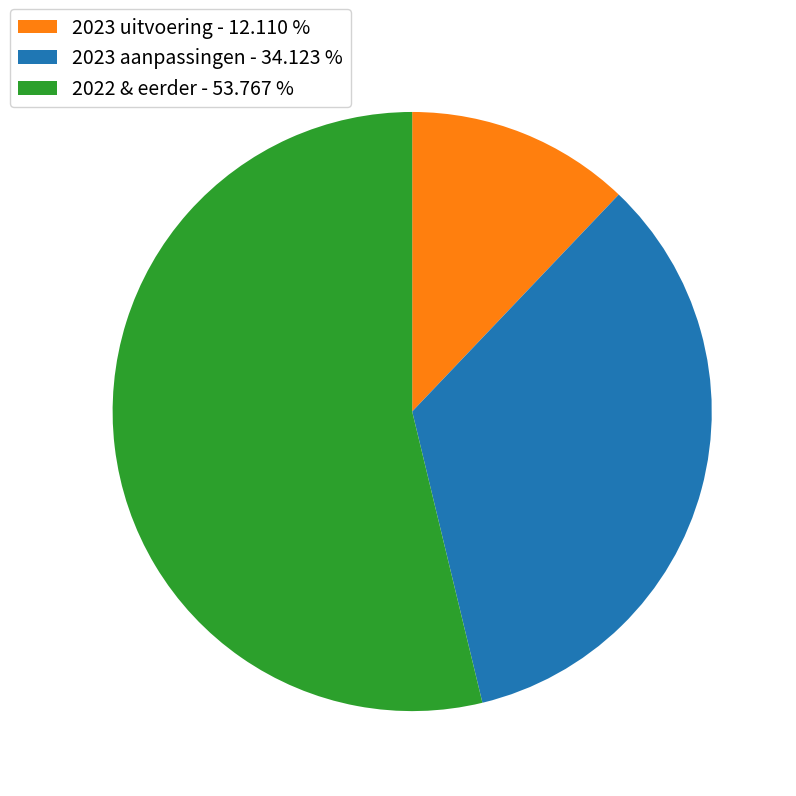

Is there any slice that represents more than half of the pie?

Yes